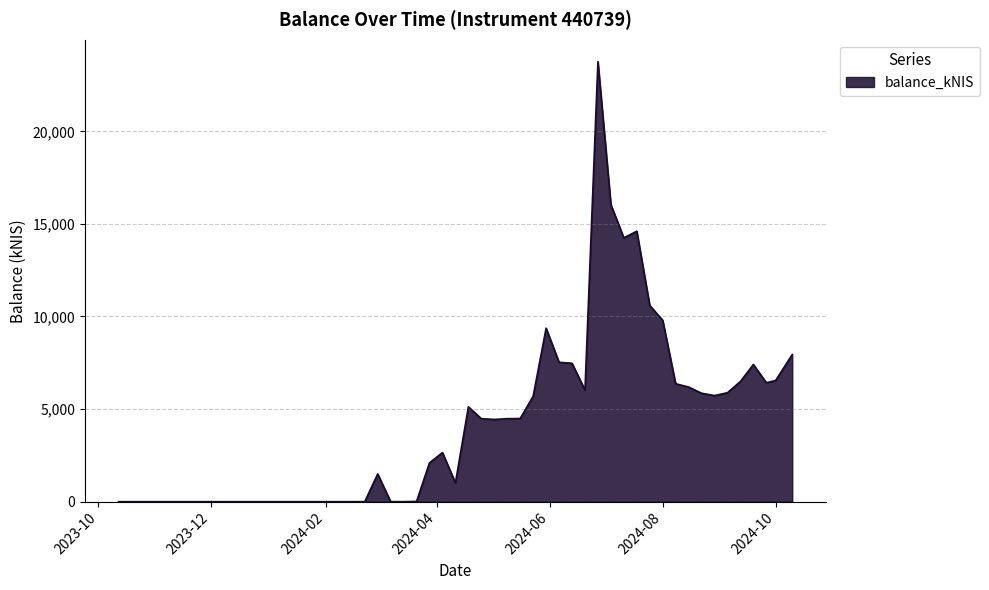

What is the maximum value shown in the chart?

23758.9